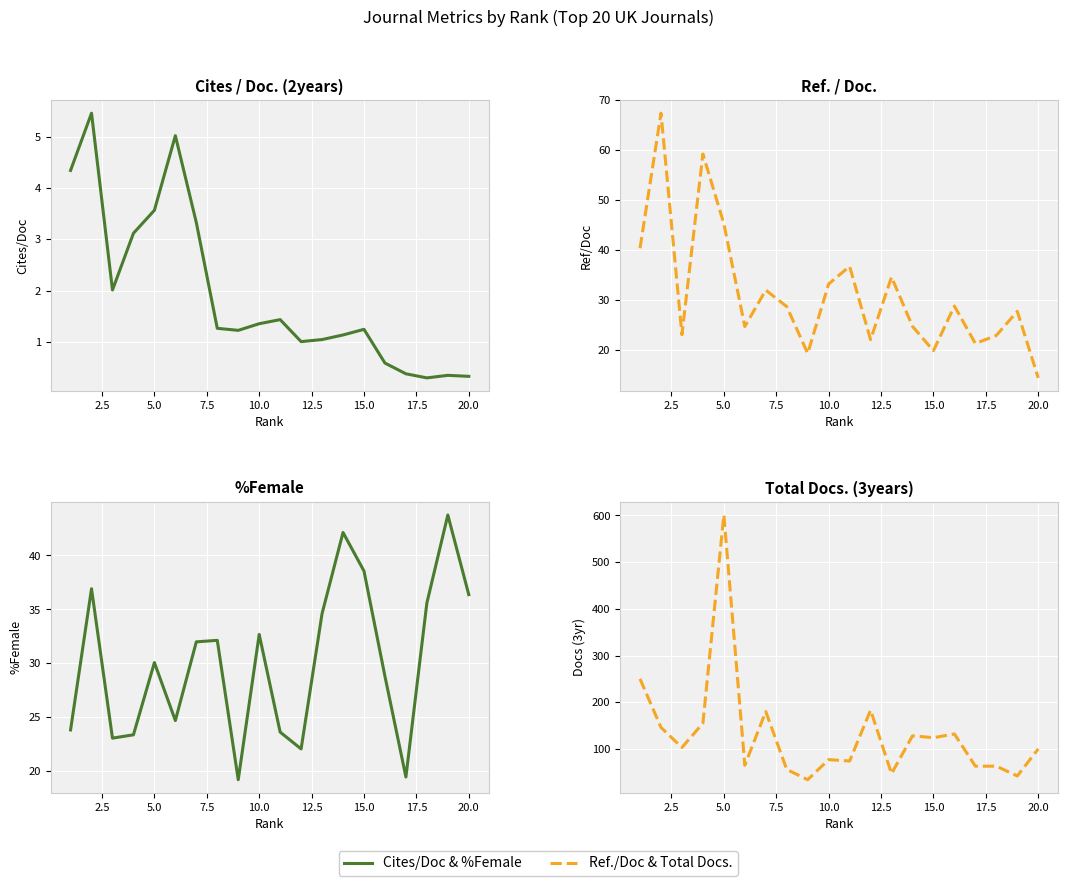

Reading left to right, extract all data points from this chart.

Cites / Doc. (2years): 4.3	5.5	2.0	3.1	3.6	5.0	3.3	1.3	1.2	1.4	1.4	1.0	1.0	1.1	1.2	0.6	0.4	0.3	0.3	0.3
Ref. / Doc.: 40.4	67.4	23.1	59.2	45.3	24.7	32.0	28.7	19.3	33.2	36.8	22.1	34.6	24.7	19.9	28.8	21.3	22.9	27.8	14.4
%Female: 23.8	36.9	23.1	23.4	30.1	24.7	32.0	32.1	19.2	32.7	23.6	22.1	34.6	42.1	38.6	28.8	19.5	35.6	43.8	36.4
Total Docs. (3years): 250.0	146.0	103.0	155.0	601.0	65.0	180.0	56.0	34.0	77.0	74.0	183.0	47.0	128.0	124.0	132.0	63.0	63.0	42.0	100.0